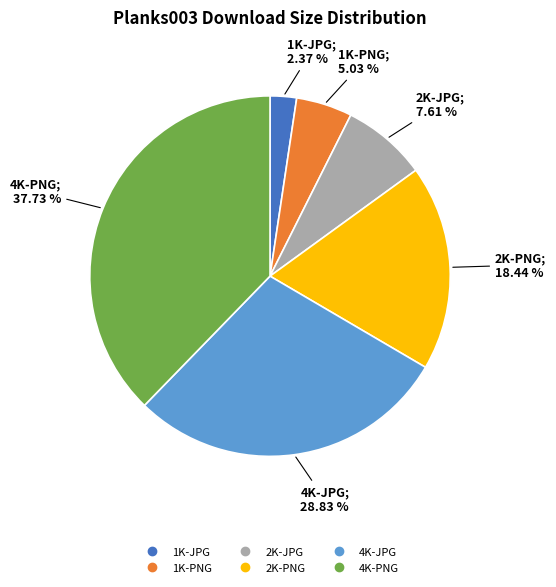

Is there any slice that represents more than half of the pie?

No